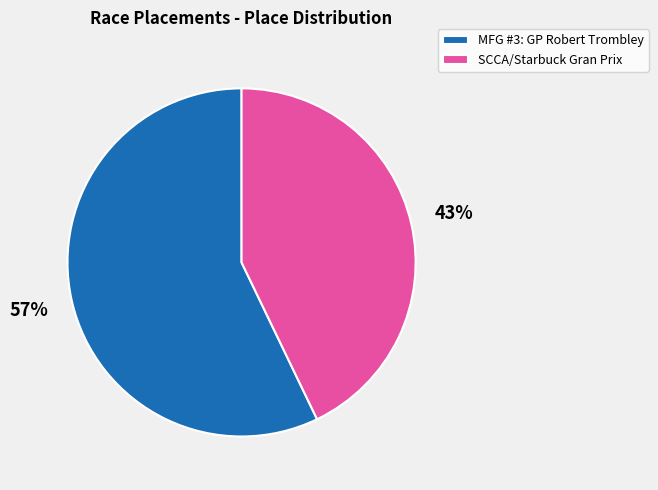

Which slice is the smallest?

SCCA/Starbuck Gran Prix